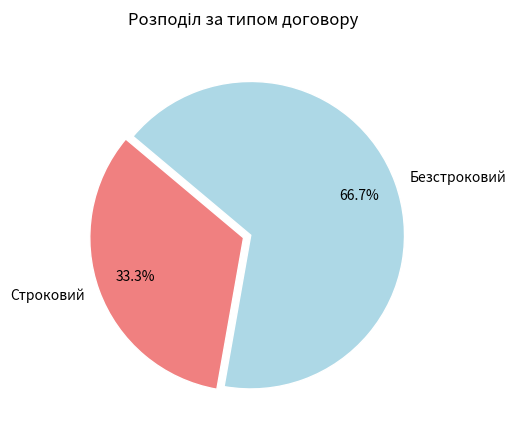

Which slice is the smallest?

Строковий